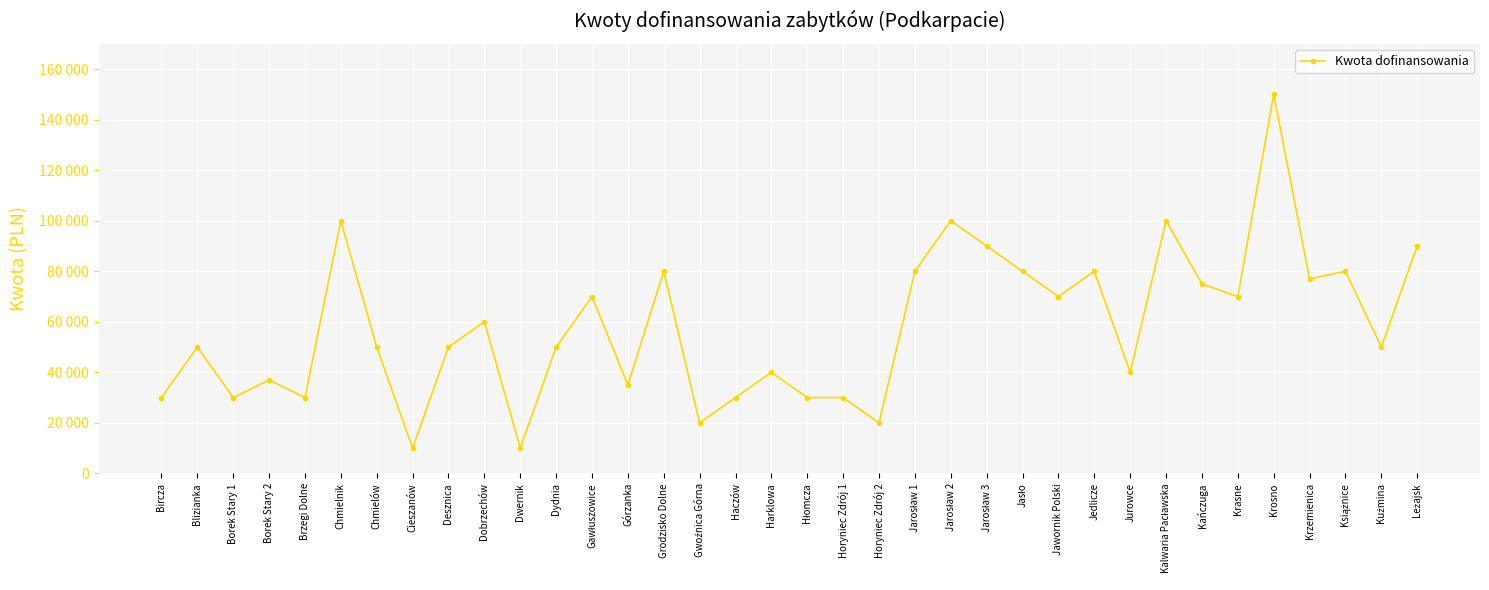

What is the change in value from Dobrzechów to Jarosław 2?

+40000